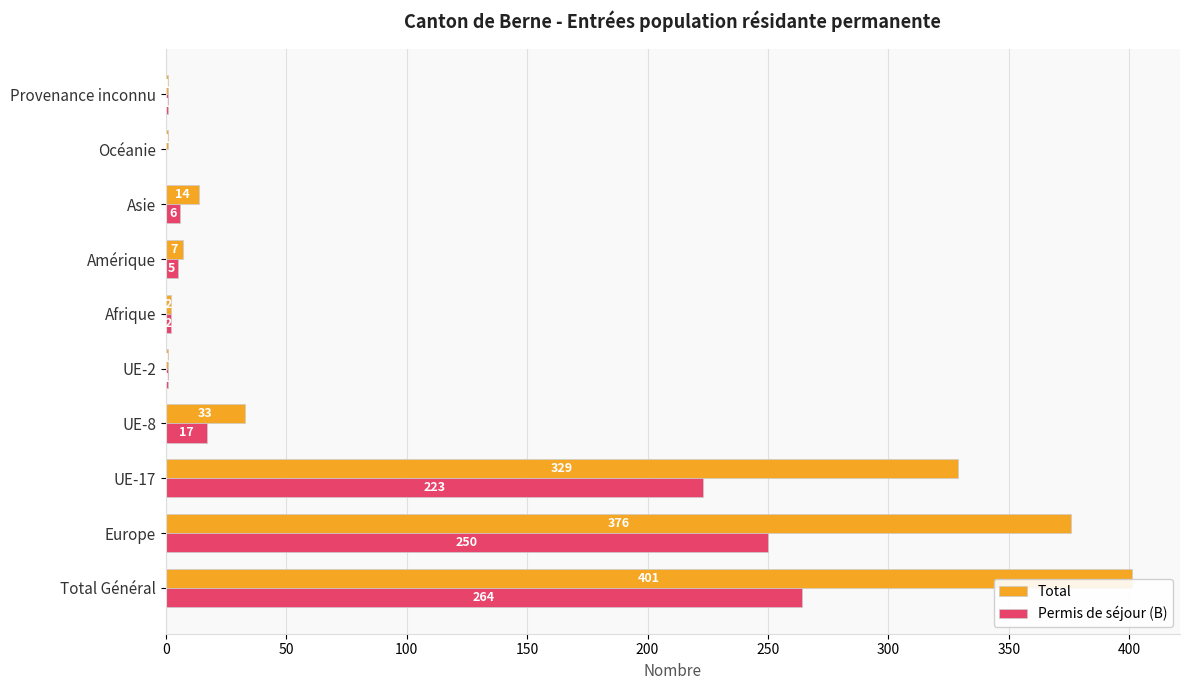

Which series changed the most between Amérique and Océanie?

Total